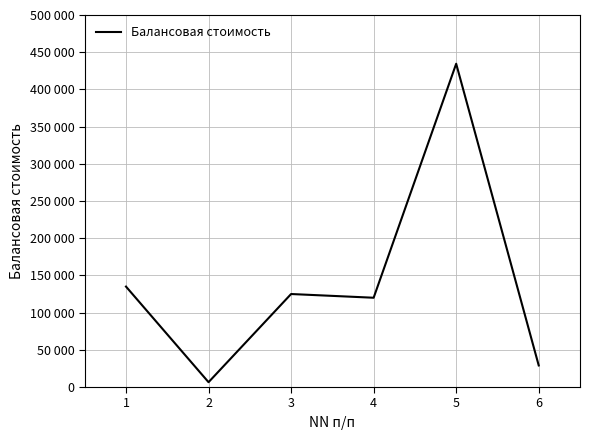

Rank the categories by value from highest to lowest.

5, 1, 3, 4, 6, 2